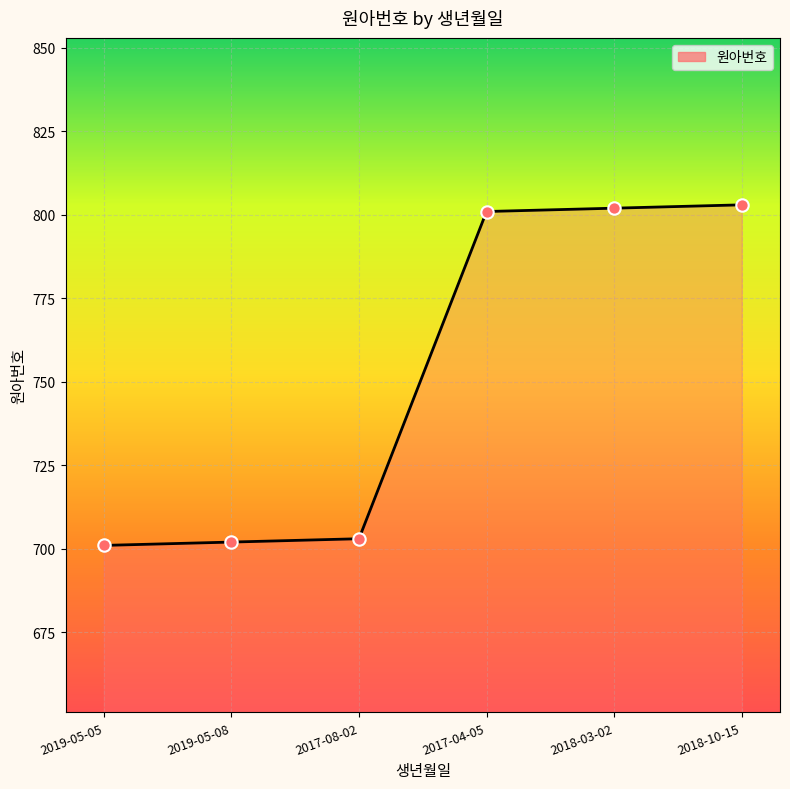

What is the ratio of the value at 2017-04-05 to the value at 2019-05-05?

1.1